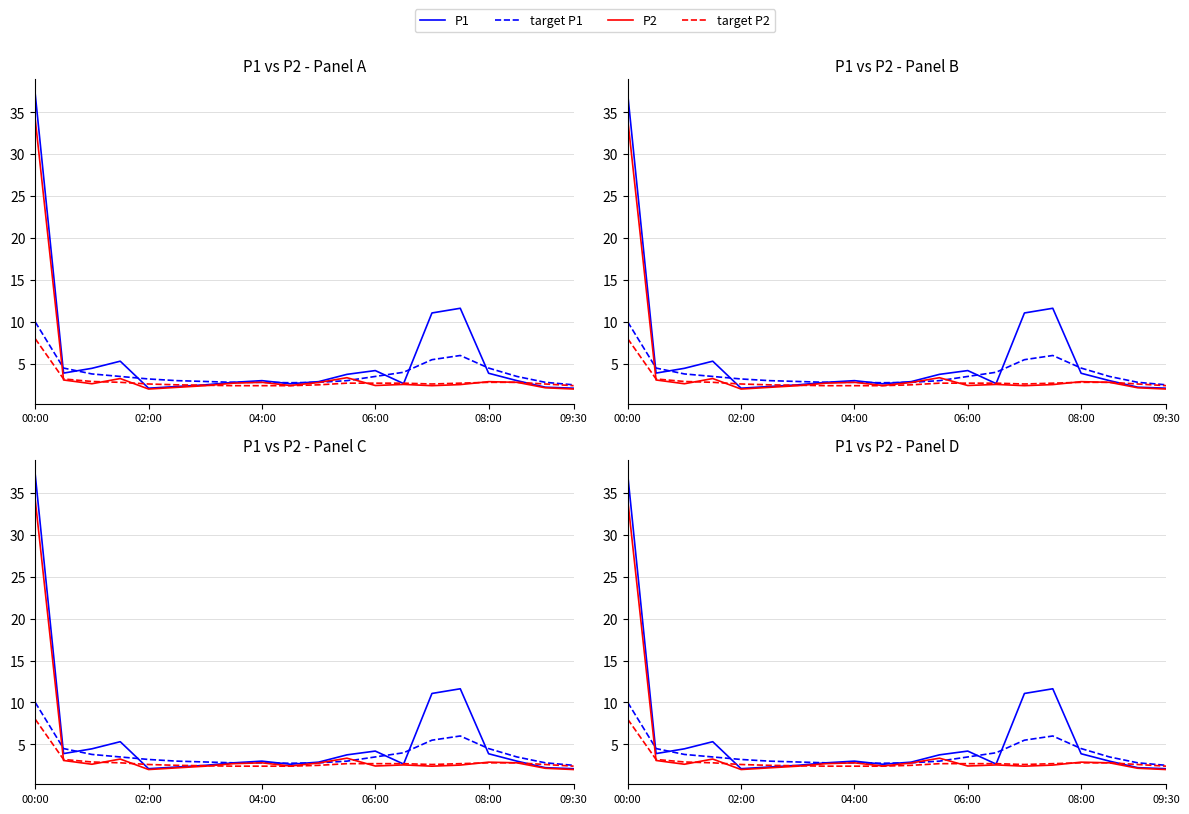

Which series changed the most between 02:00 and 15?

P1